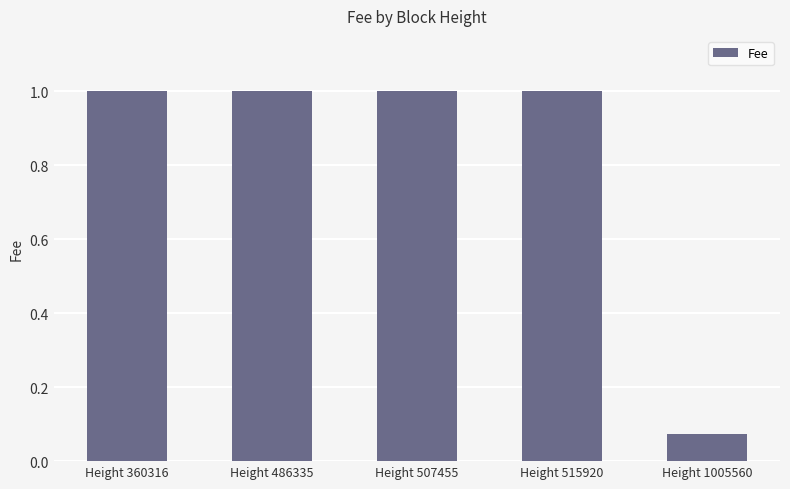

What is the value of the 3rd bar from the left?

1.0